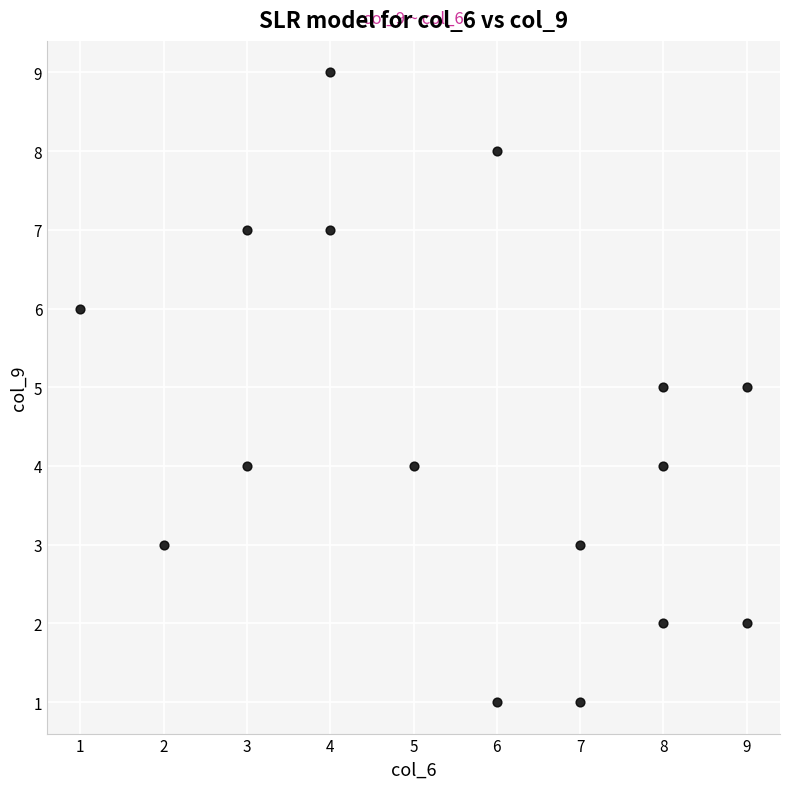

What is the range of X values (max minus min)?

8